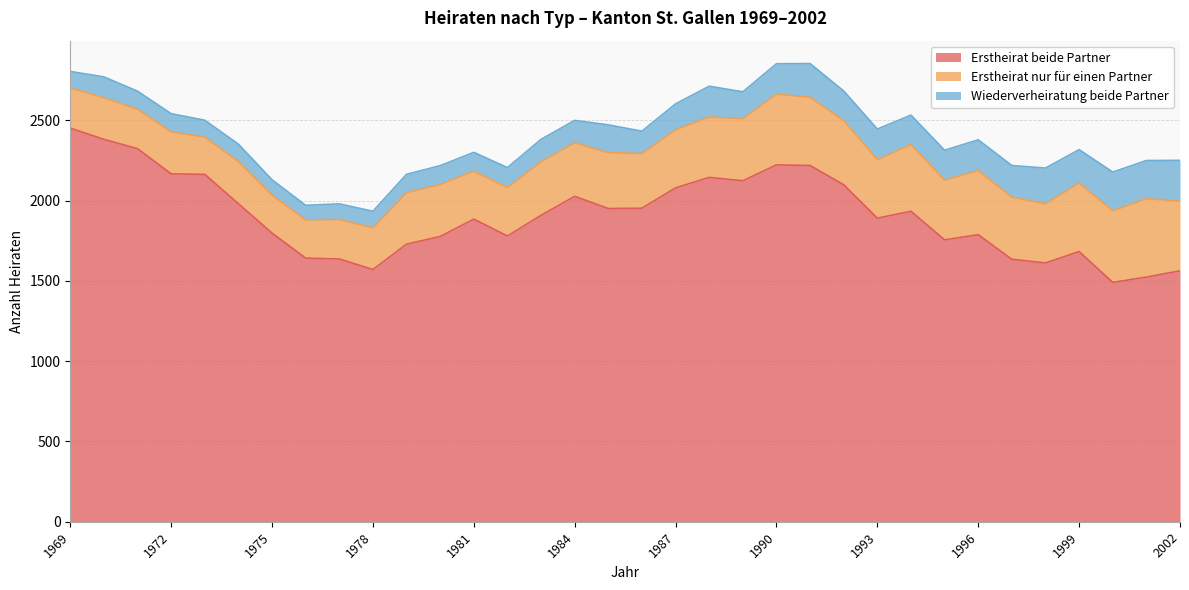

What is the highest value of the Erstheirat beide Partner series?

2452